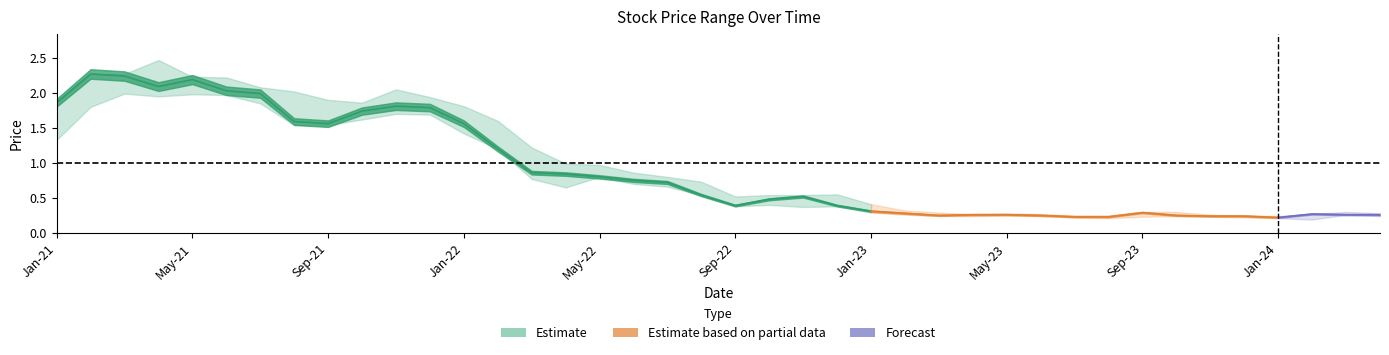

What is the difference between the maximum and minimum values in the closing series?

2.0